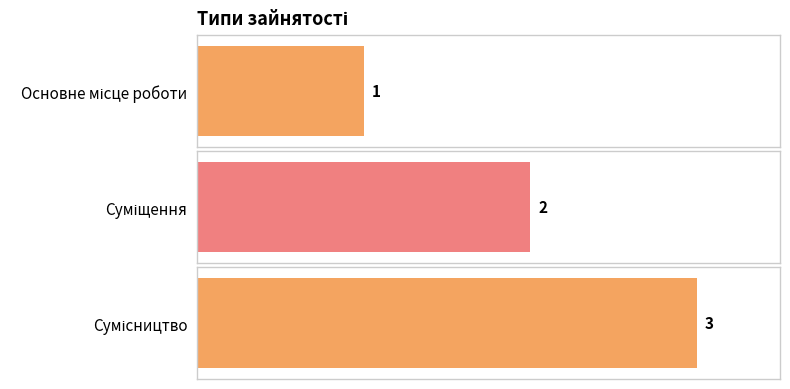

At which category does the chart reach its minimum across all series?

Основне місце роботи